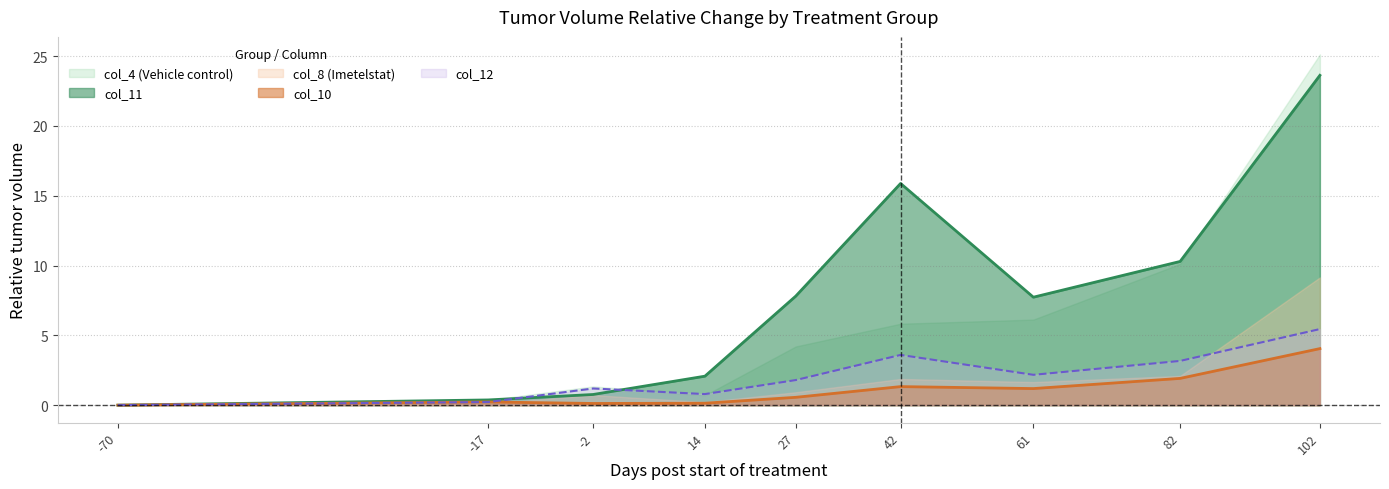

True or false: col_8 (Imetelstat) has a value of 0.9 at 27.

False